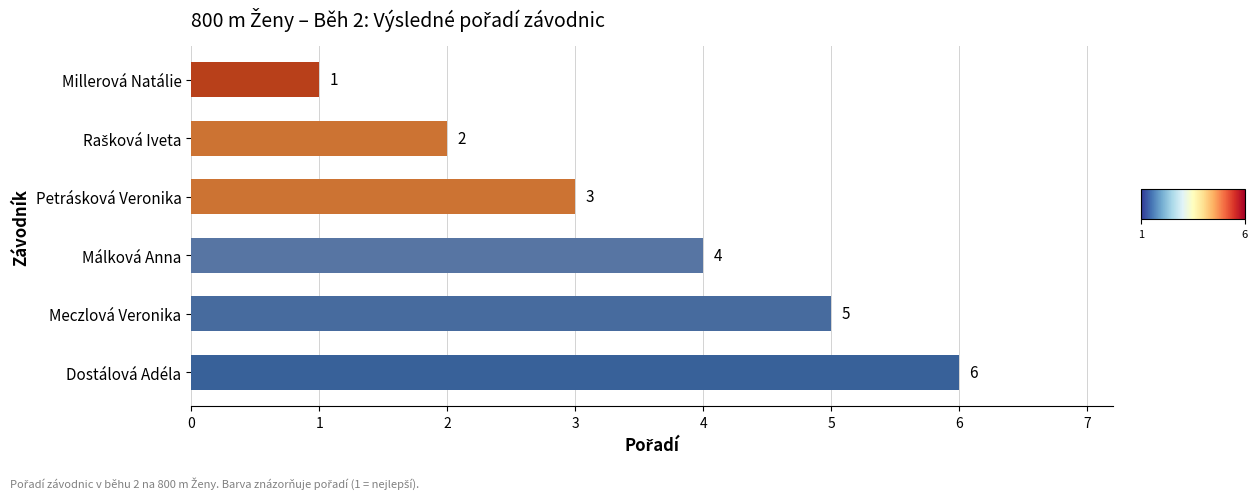

Which has a higher value, Dostálová Adéla or Meczlová Veronika?

Dostálová Adéla